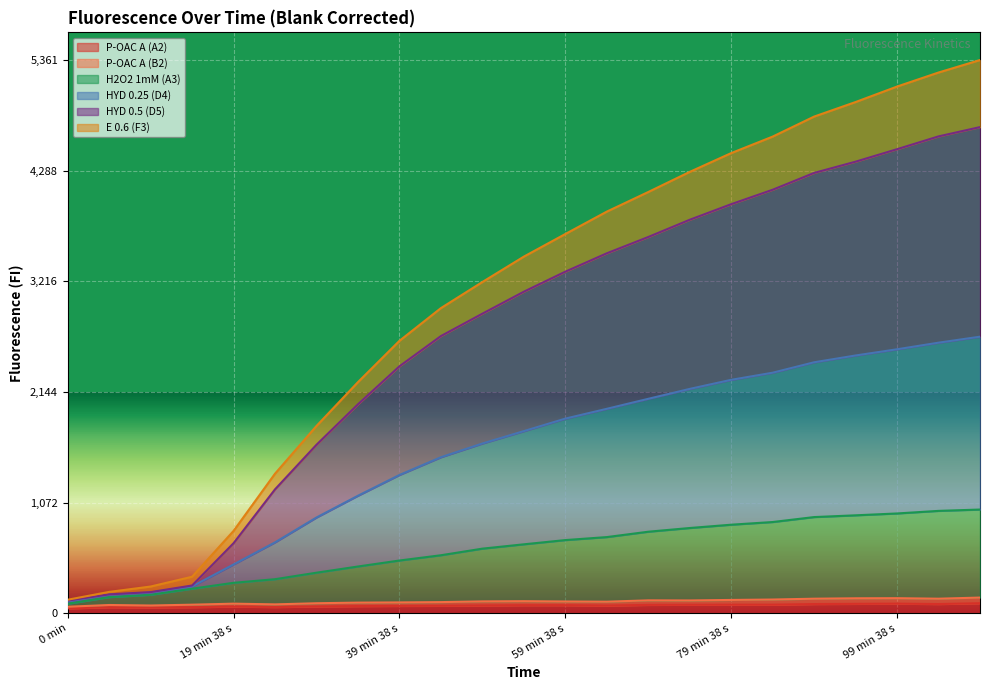

Does the chart display data point markers on the line(s)?

No